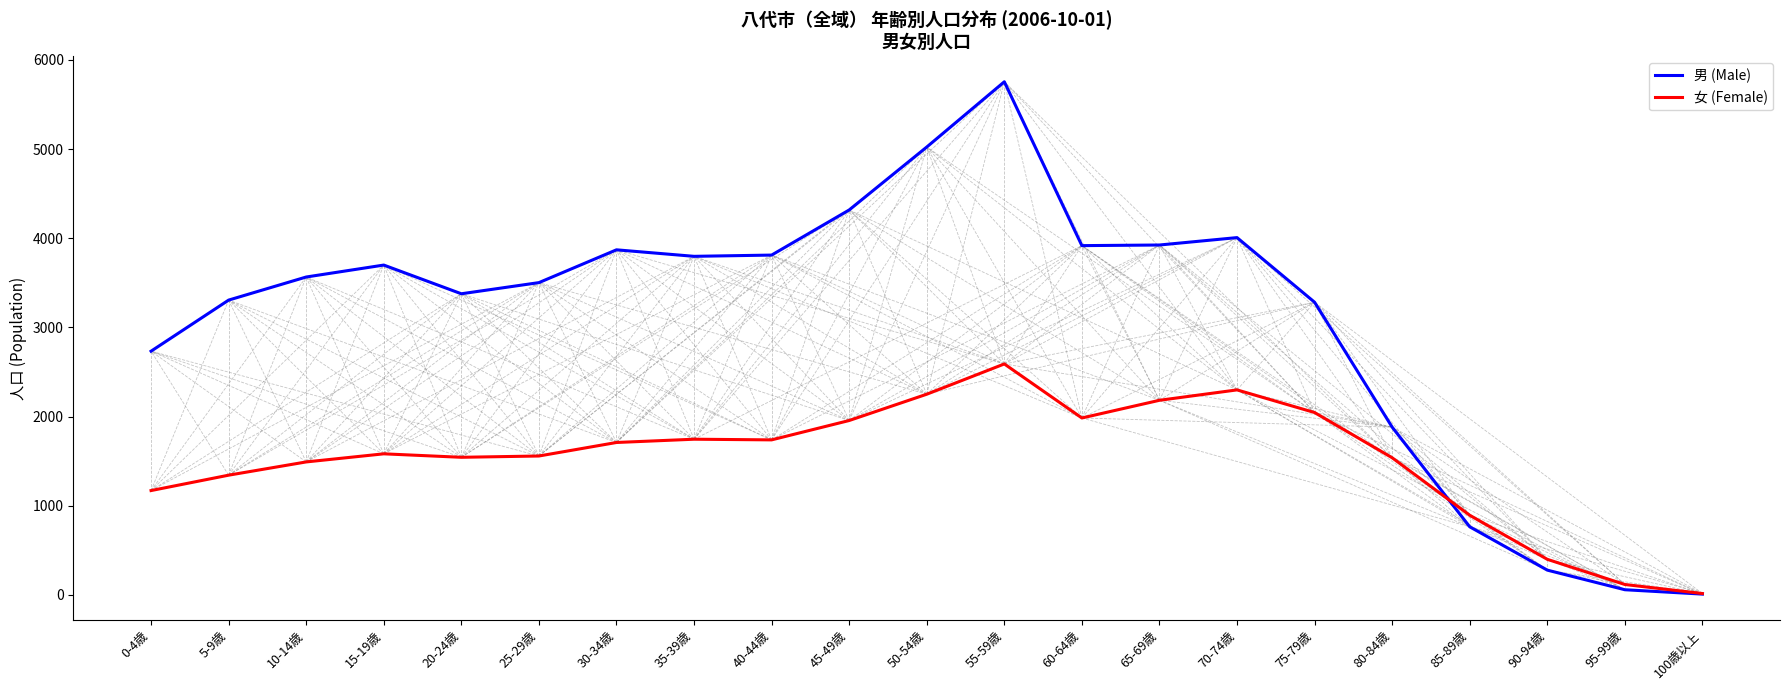

What is the sum of all 男 (Male) values?

64871.0